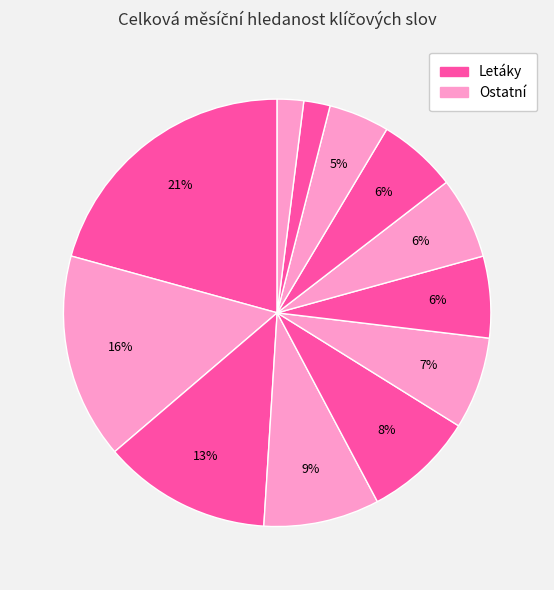

How many slices are in this pie chart?

12